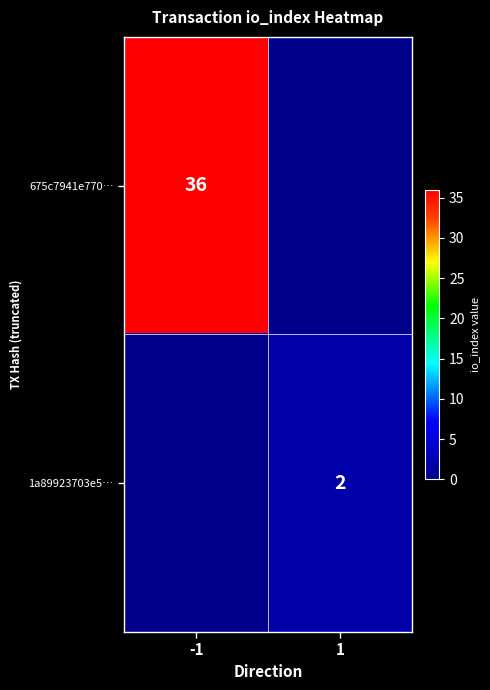

True or false: 675c7941e770… has a value of 36 at -1.

True